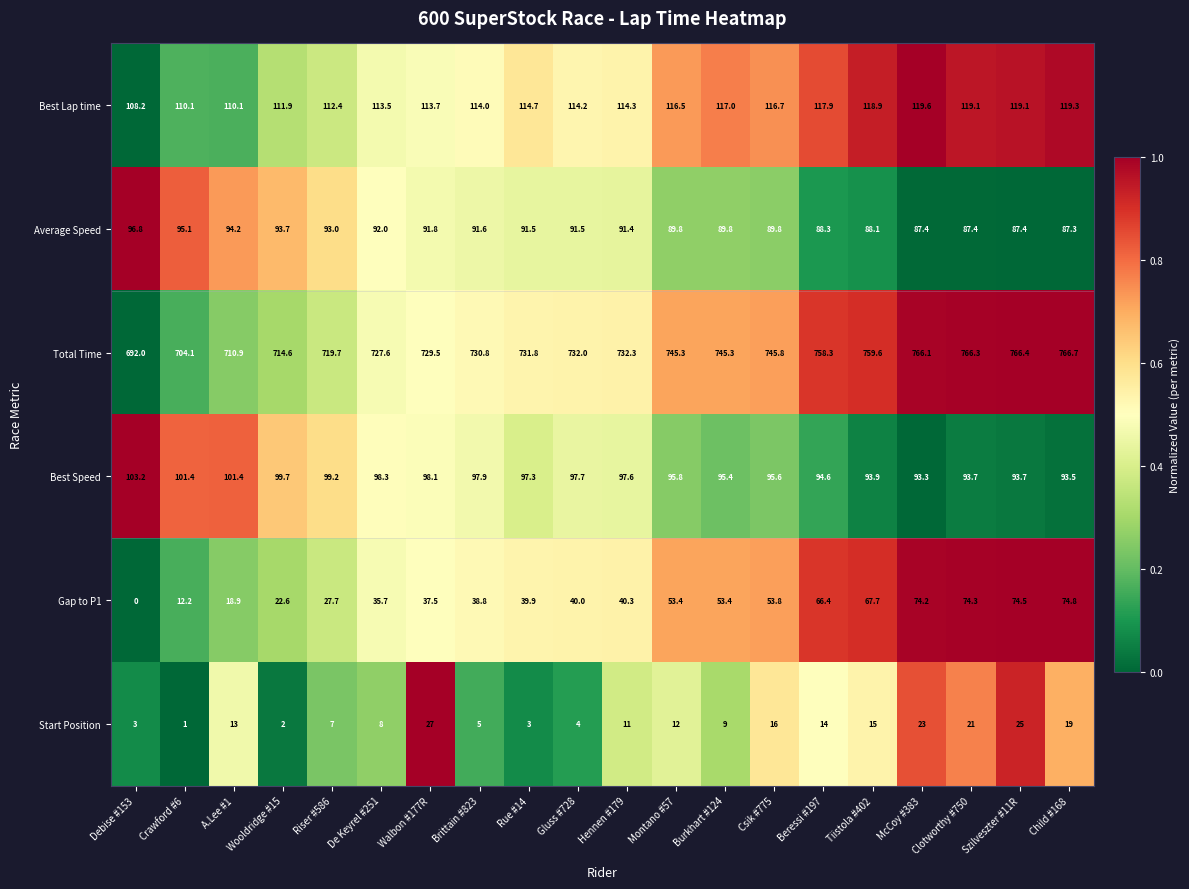

What is the total value across all series at Burkhart #124?

1109.9